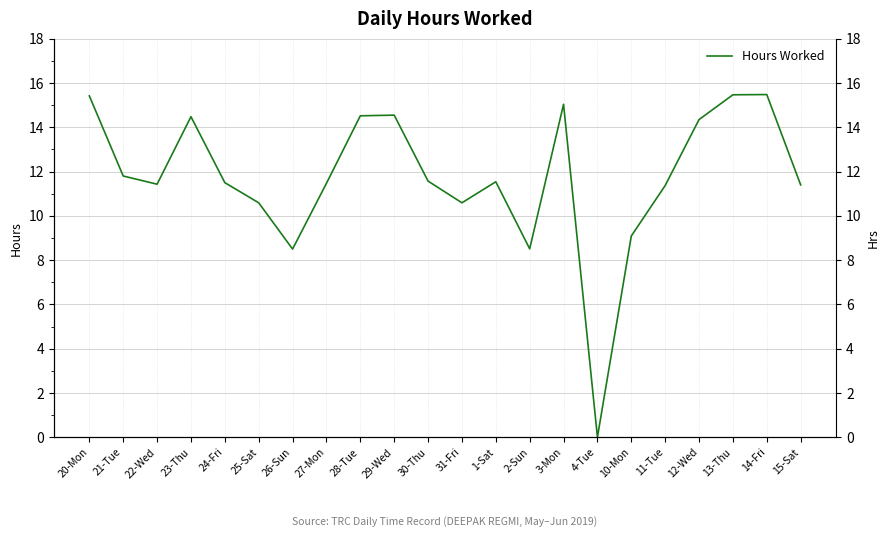

Reading left to right, what are all the values shown in this chart?

20-Mon=15.4	21-Tue=11.8	22-Wed=11.4	23-Thu=14.5	24-Fri=11.5	25-Sat=10.6	26-Sun=8.5	27-Mon=11.5	28-Tue=14.5	29-Wed=14.6	30-Thu=11.6	31-Fri=10.6	1-Sat=11.5	2-Sun=8.5	3-Mon=15.0	4-Tue=0.0	10-Mon=9.1	11-Tue=11.4	12-Wed=14.3	13-Thu=15.5	14-Fri=15.5	15-Sat=11.4